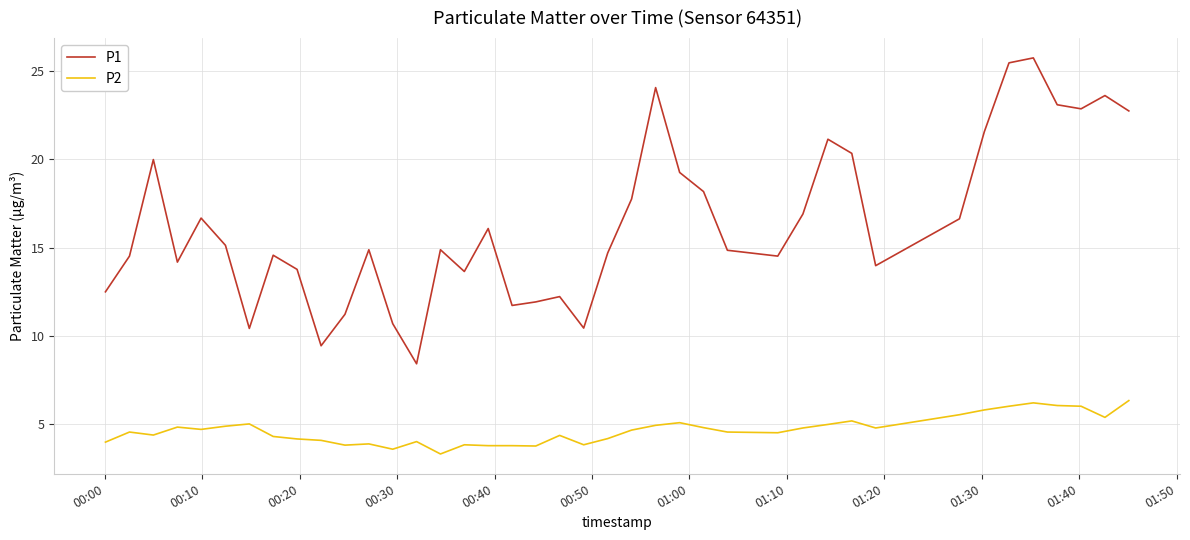

What is the average value of the P2 series?

4.7